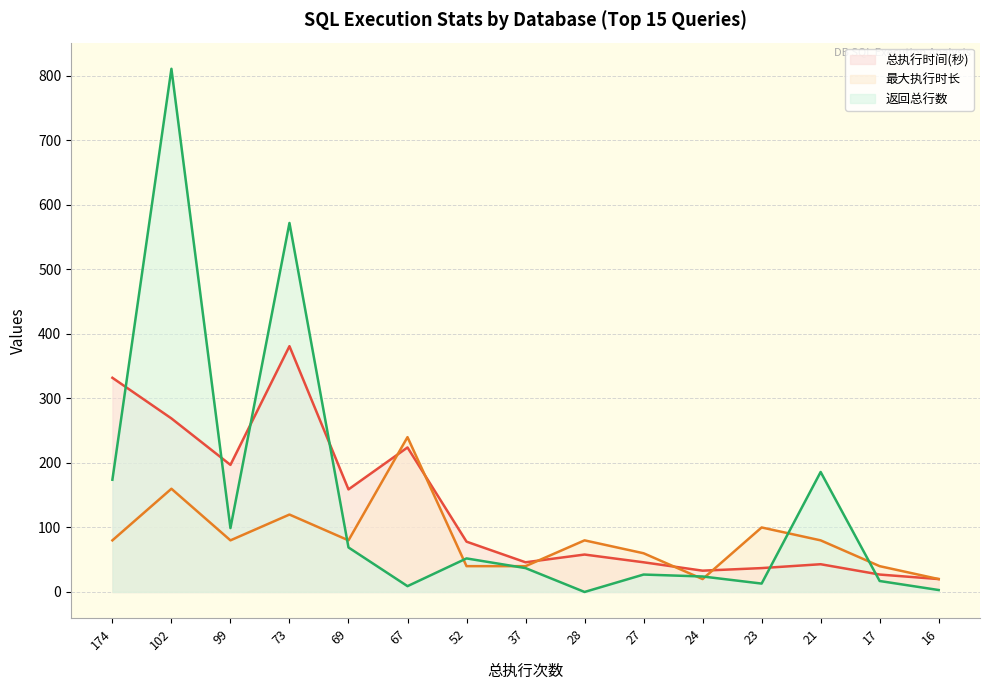

Count the number of data series in this chart.

3